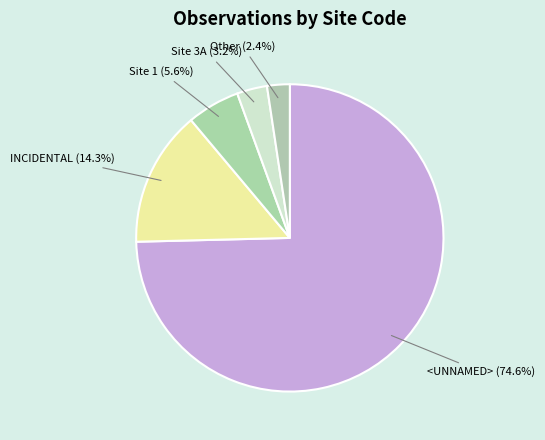

Do INCIDENTAL and <UNNAMED> together represent more than half of the pie?

Yes